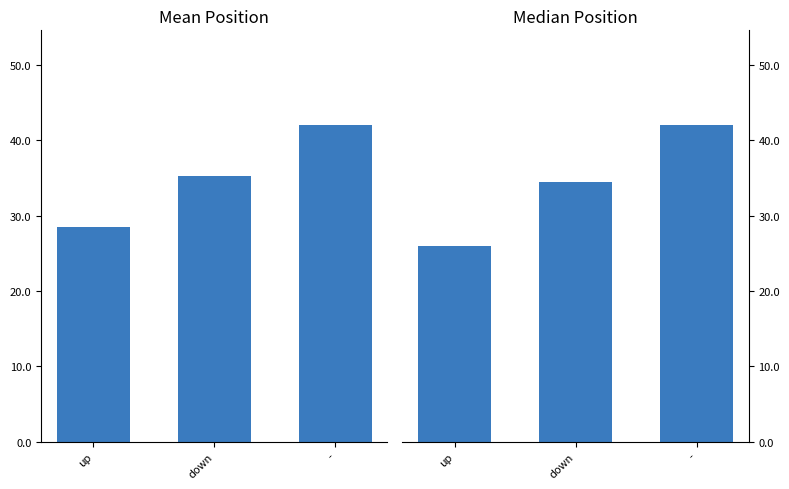

Count the down values in the range 26 to 42.

3